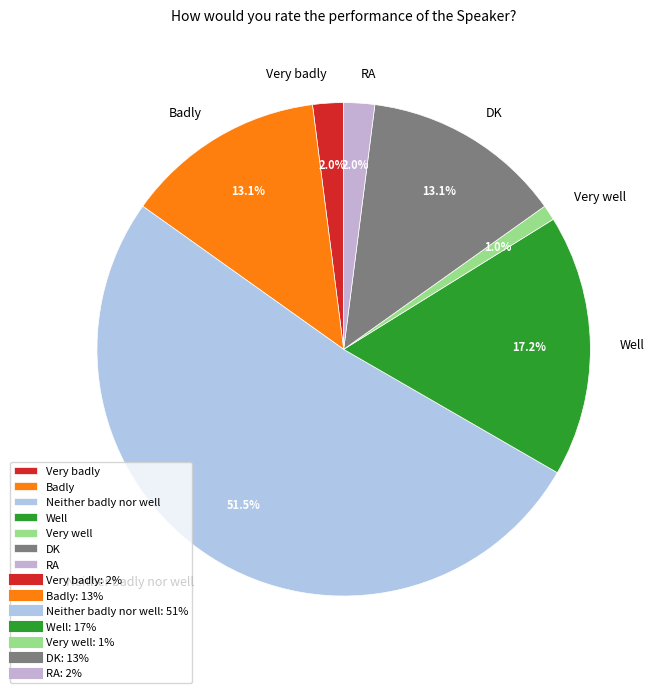

True or false: Neither badly nor well accounts for 63% of the total.

False